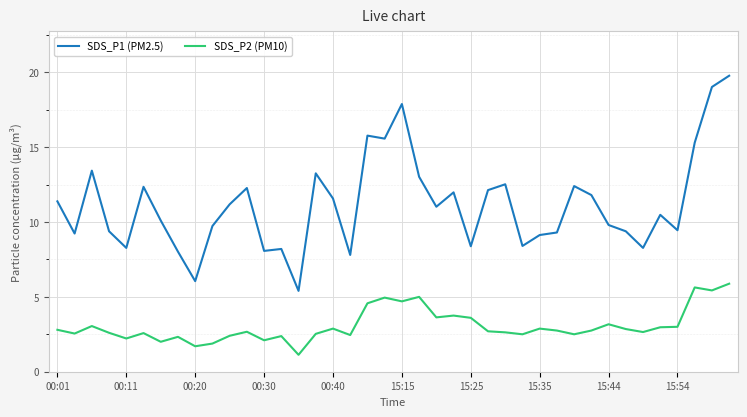

True or false: SDS_P1 (PM2.5) and SDS_P2 (PM10) intersect in this chart.

False